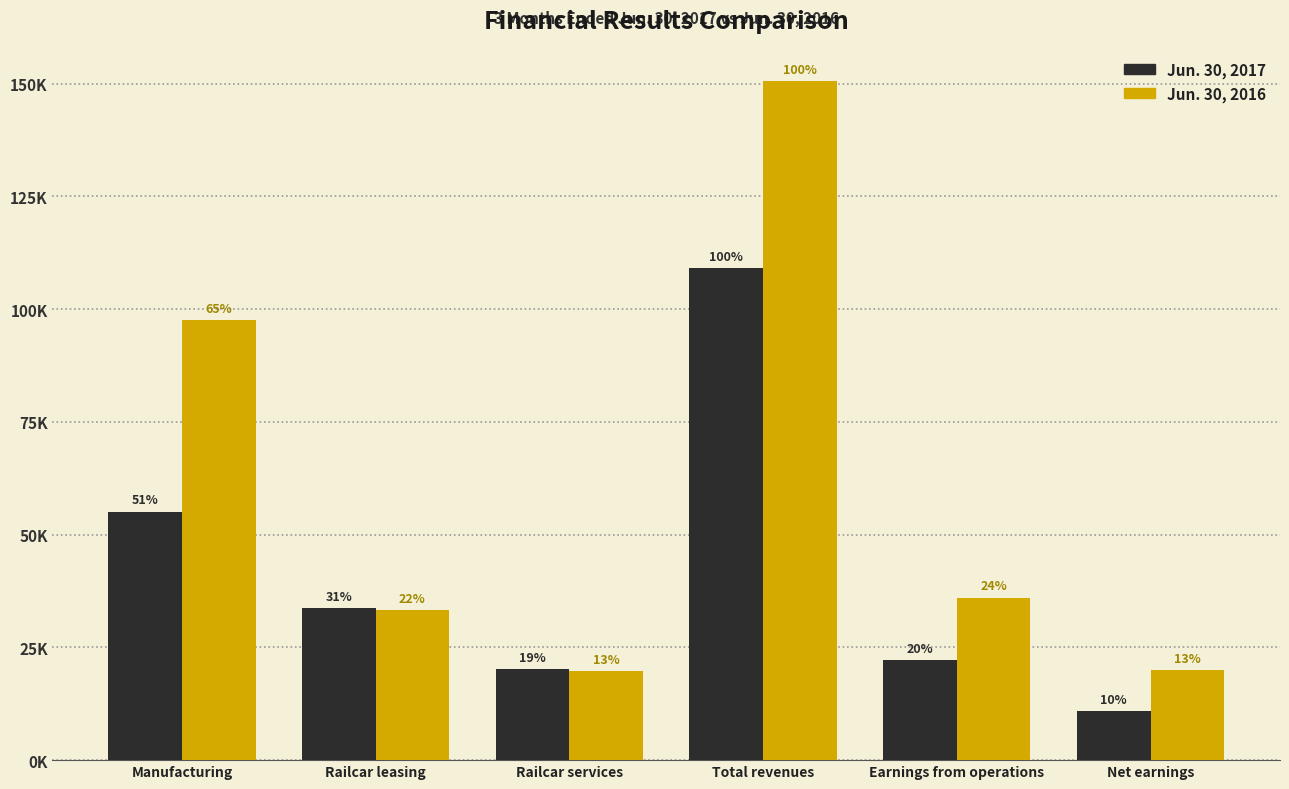

What are all the series names shown in the legend?

Jun. 30, 2017, Jun. 30, 2016